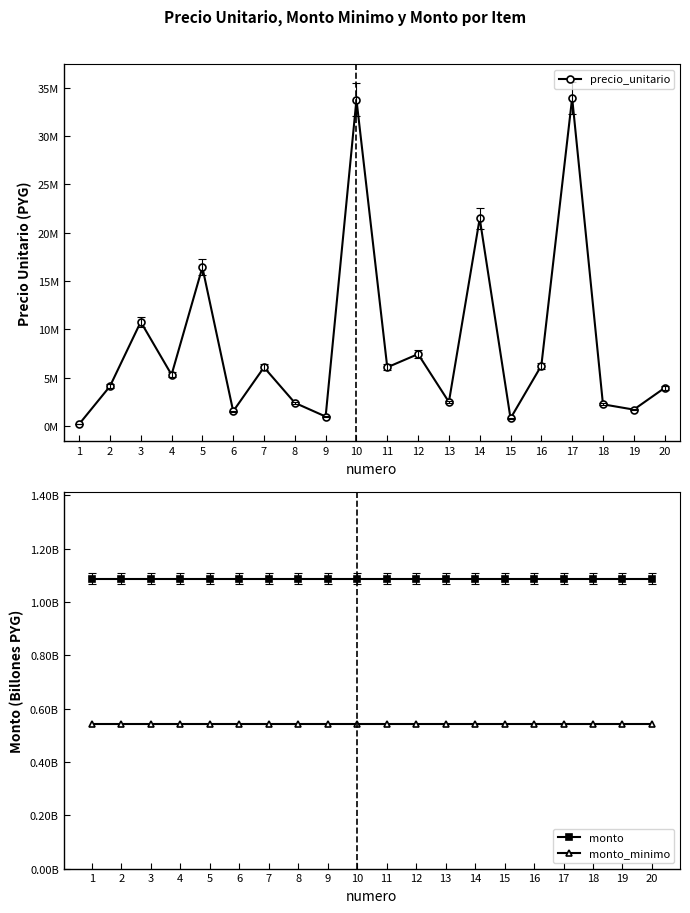

Read the monto value at 19.

1.1